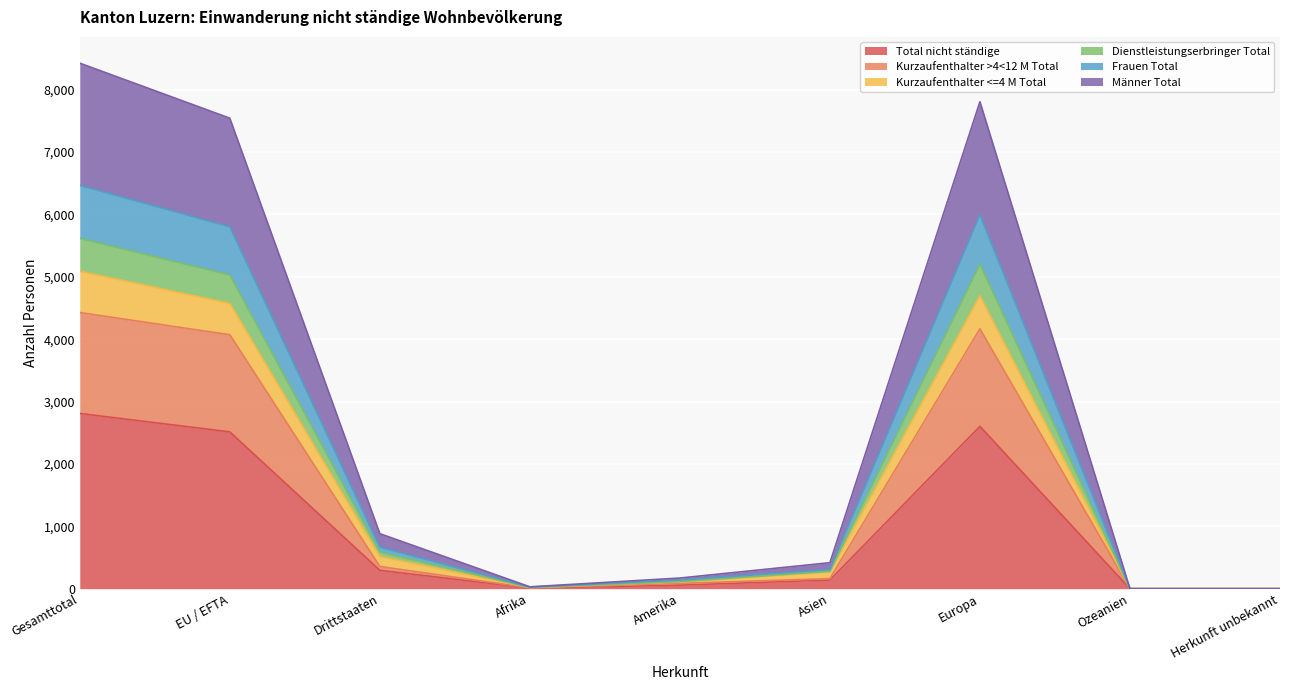

Which category has the highest value in the Total nicht ständige series?

Gesamttotal